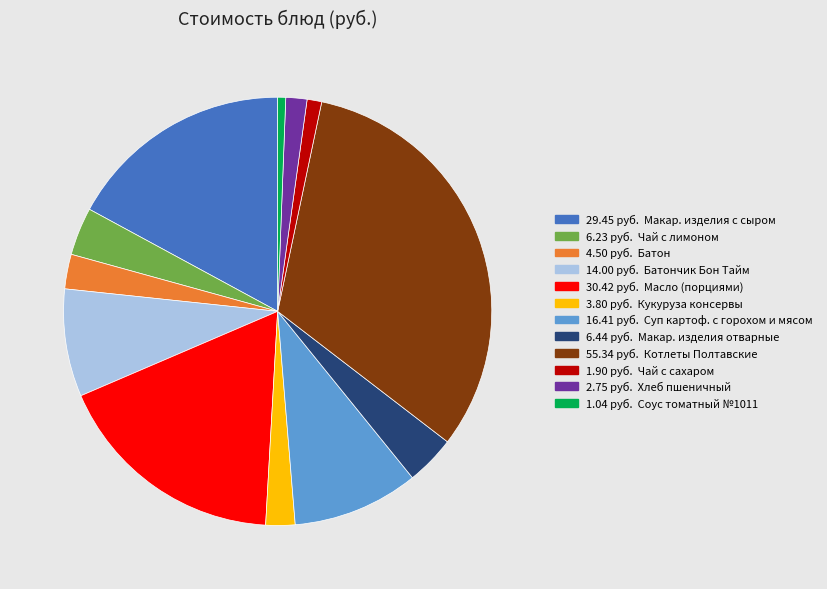

Does any single category account for the majority?

No